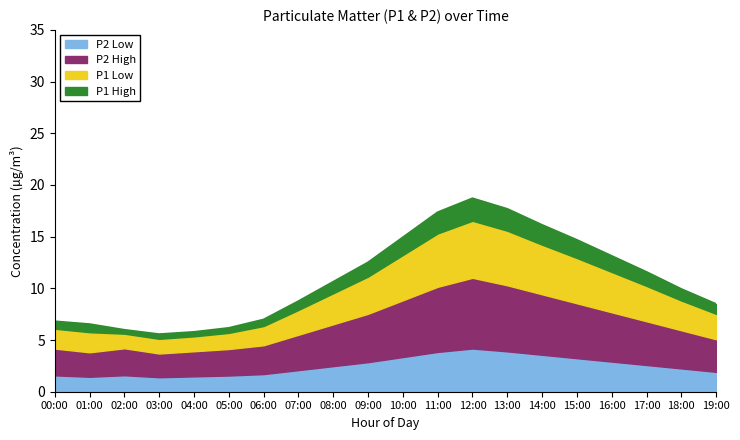

What position from the right is 11:00?

9